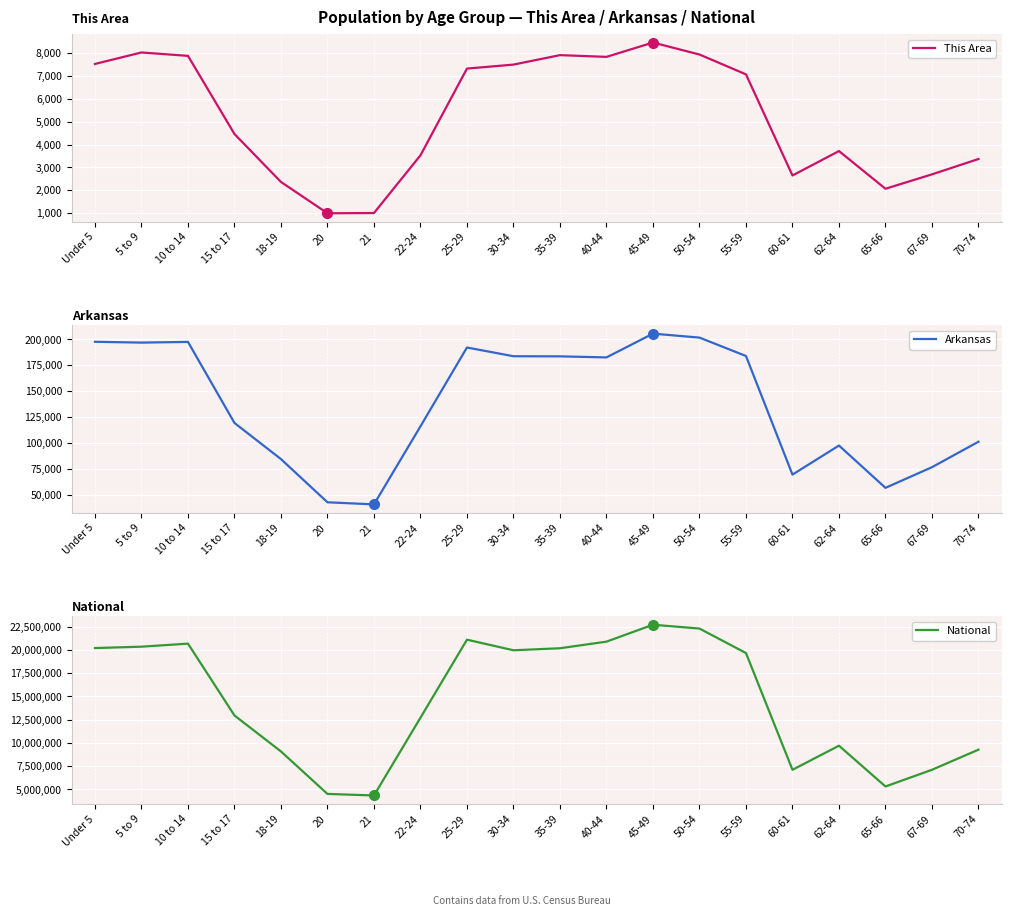

List the series in order of their peak value, highest first.

National, Arkansas, This Area